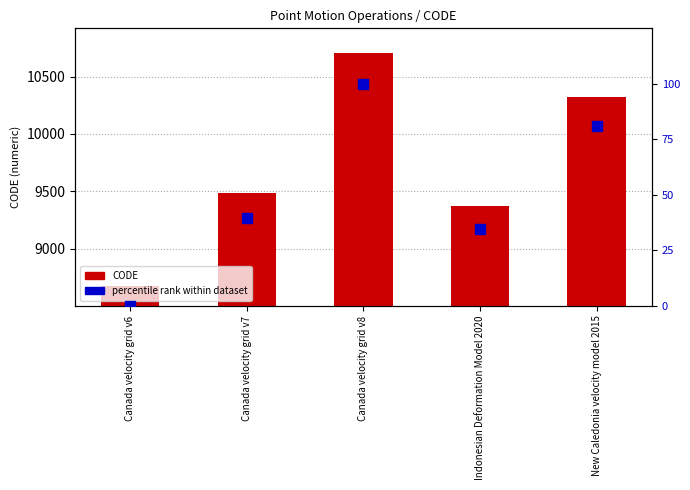

What is the total value across all series at Canada velocity grid v8?

10807.0